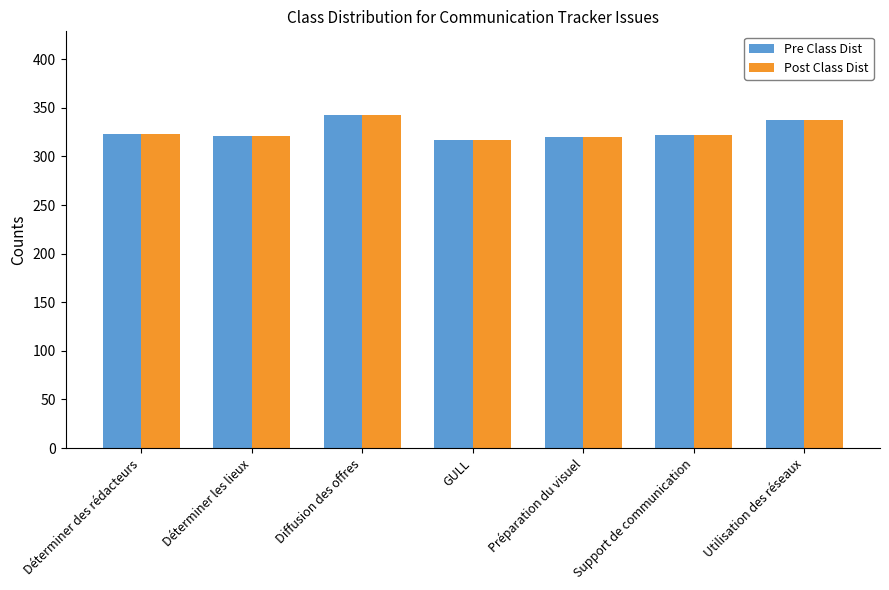

Does the chart contain stacked bars?

No